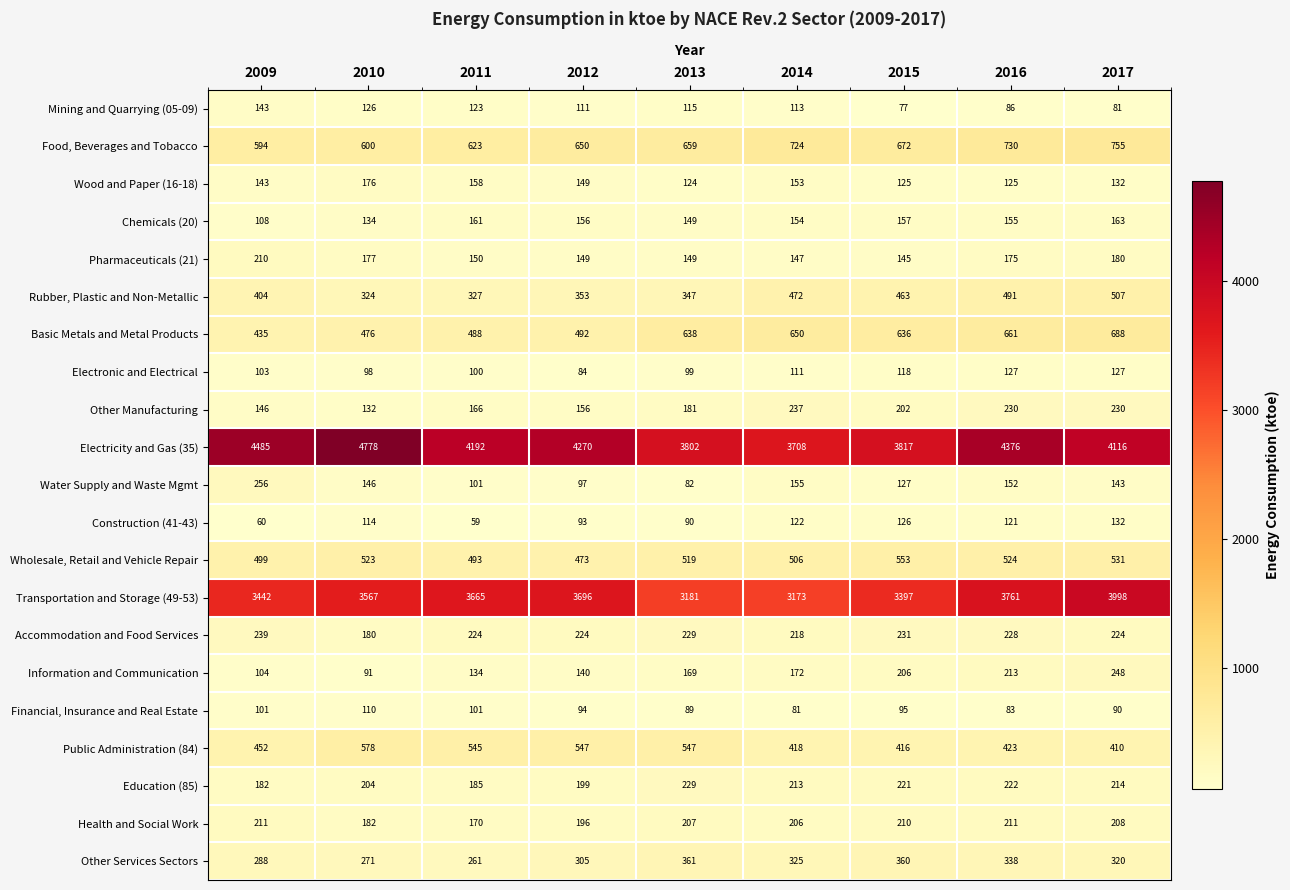

At which label does Wholesale, Retail and Vehicle Repair first exceed 519?

2010